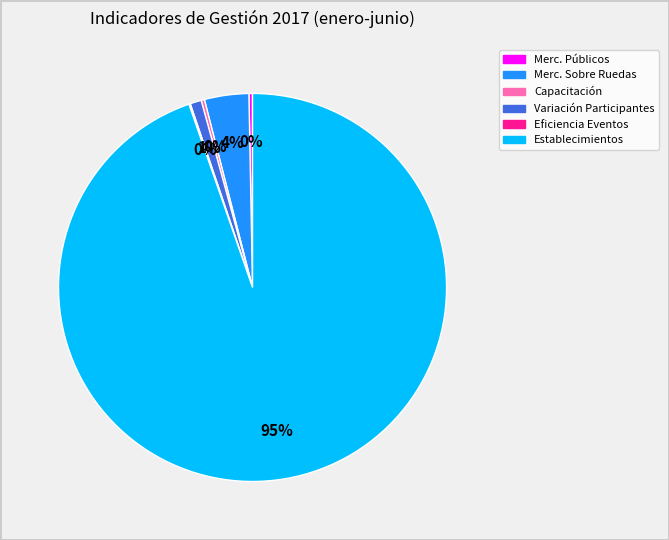

Which slice is the largest?

Establecimientos